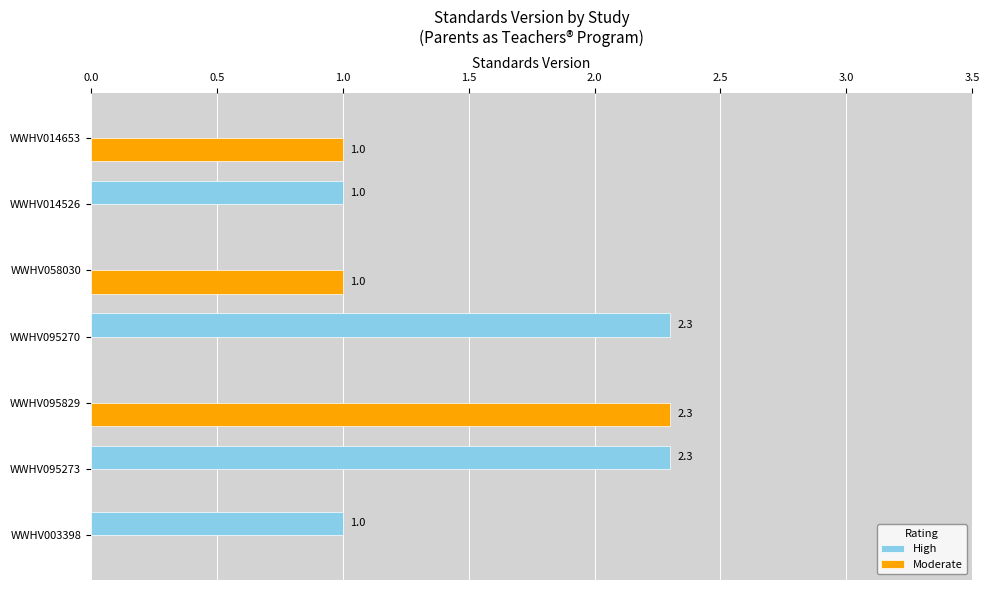

What is the maximum value shown in the chart?

2.3